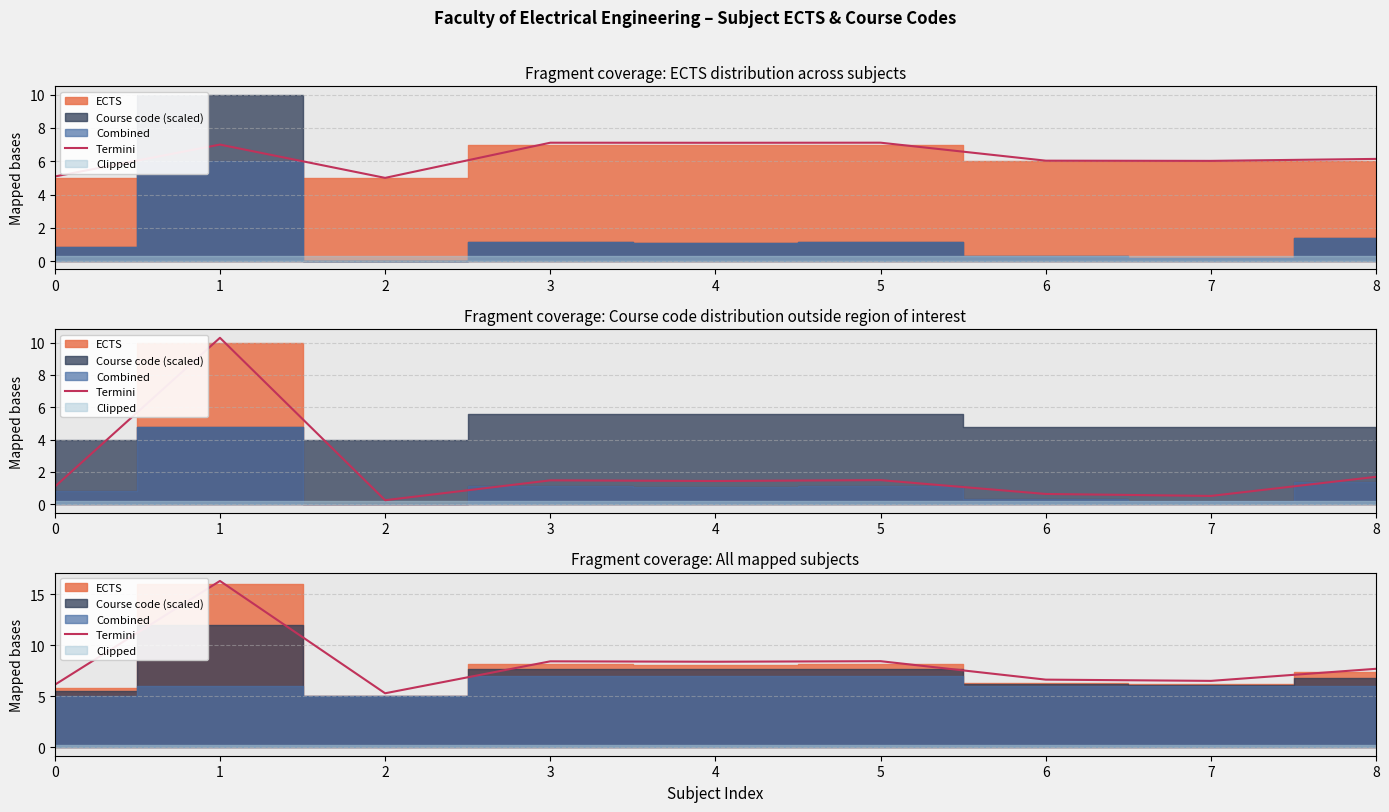

What is the approximate value at 8?

7.7